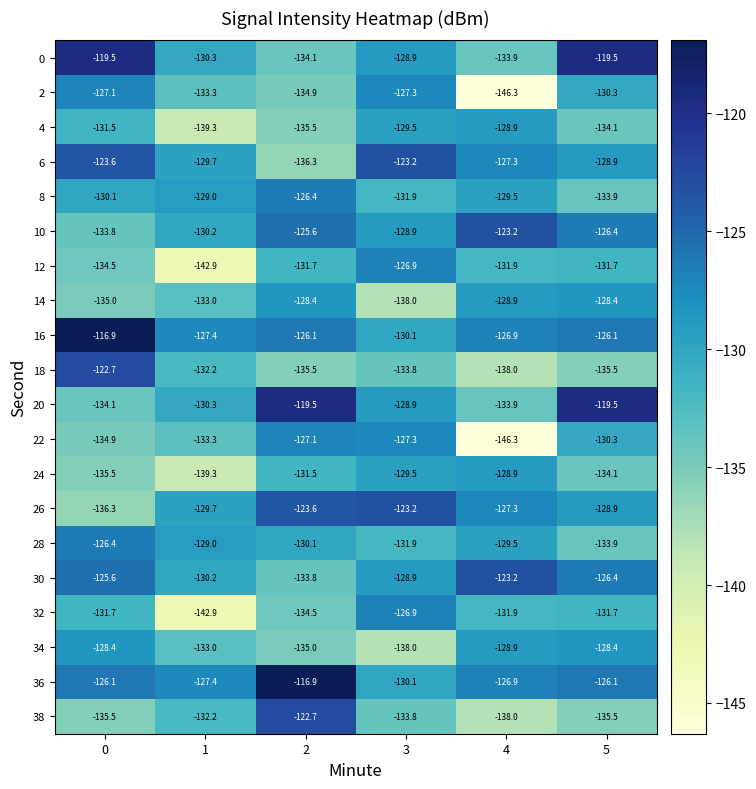

What is the total value across all series at 4?

-2629.6